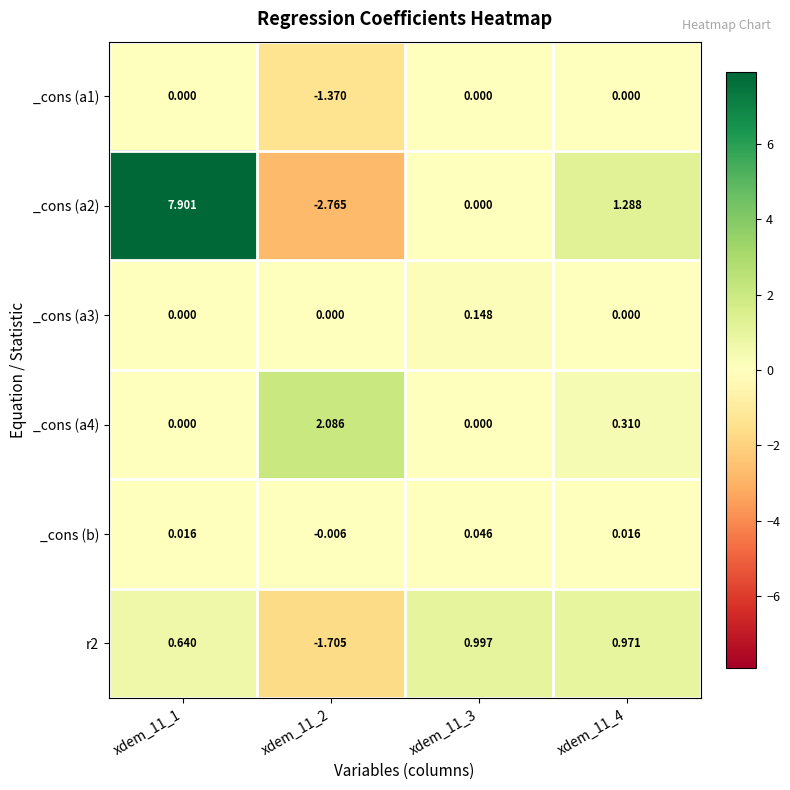

Is the value of r2 at xdem_11_2 greater than the value of _cons (a3) at xdem_11_4?

No